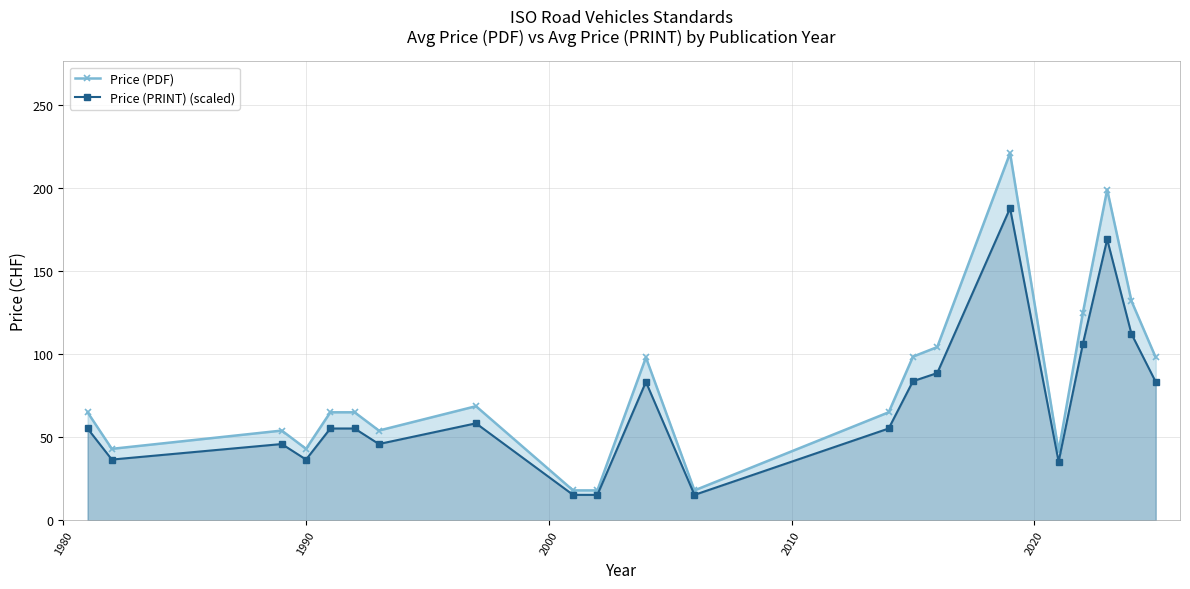

How many interior local valleys does the Price (PDF) series have?

5